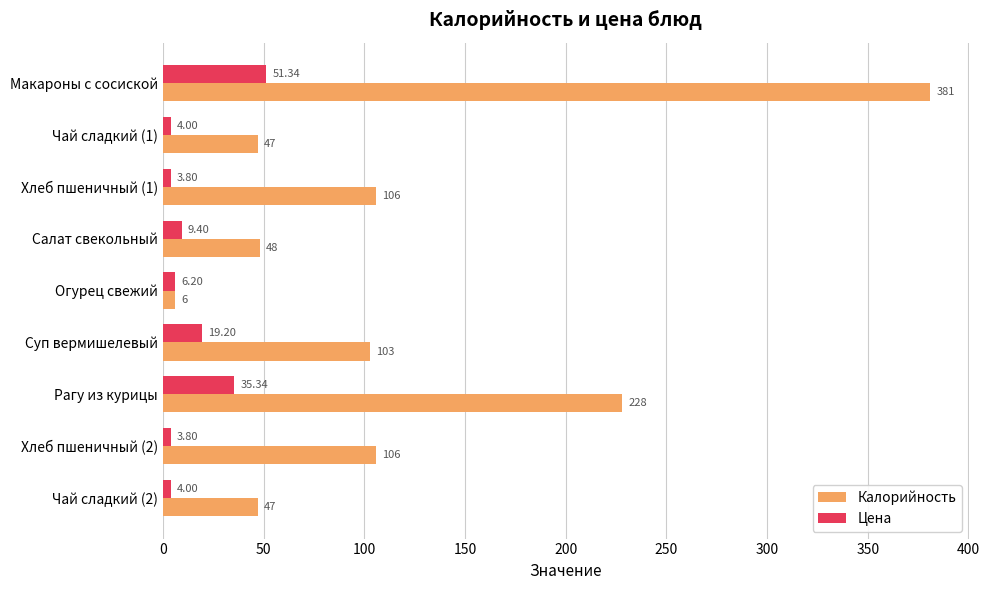

Which category has the highest value across all series?

Макароны с сосиской